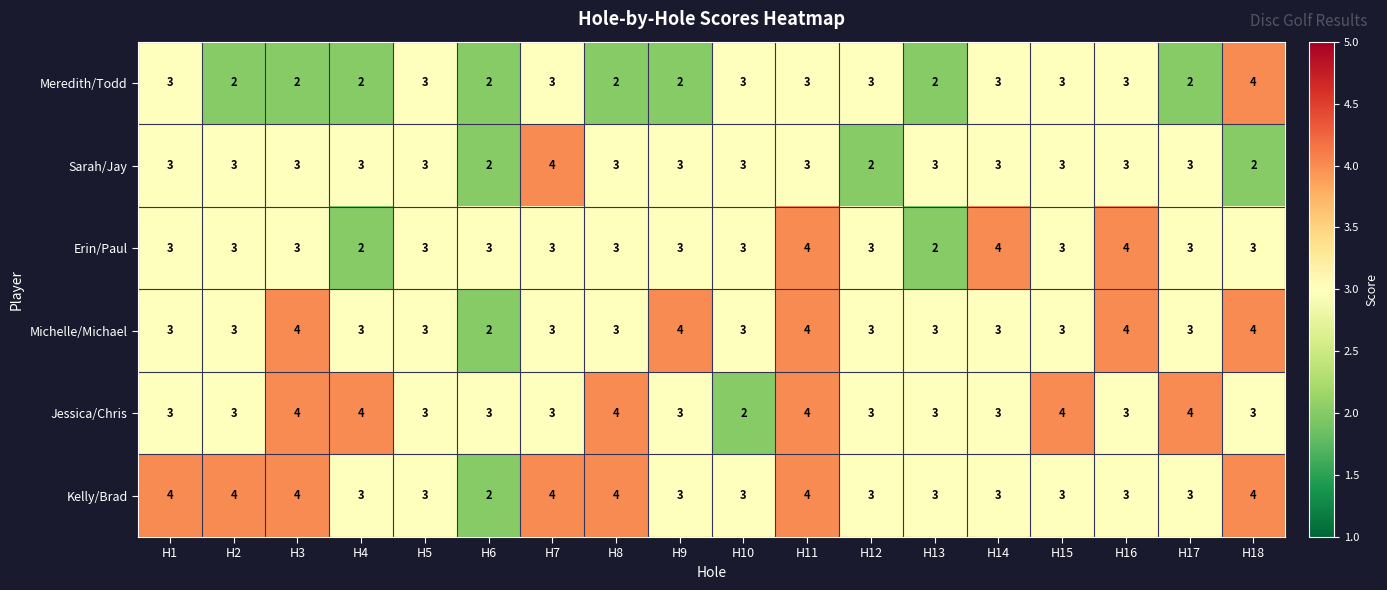

What is the maximum value shown in the chart?

4